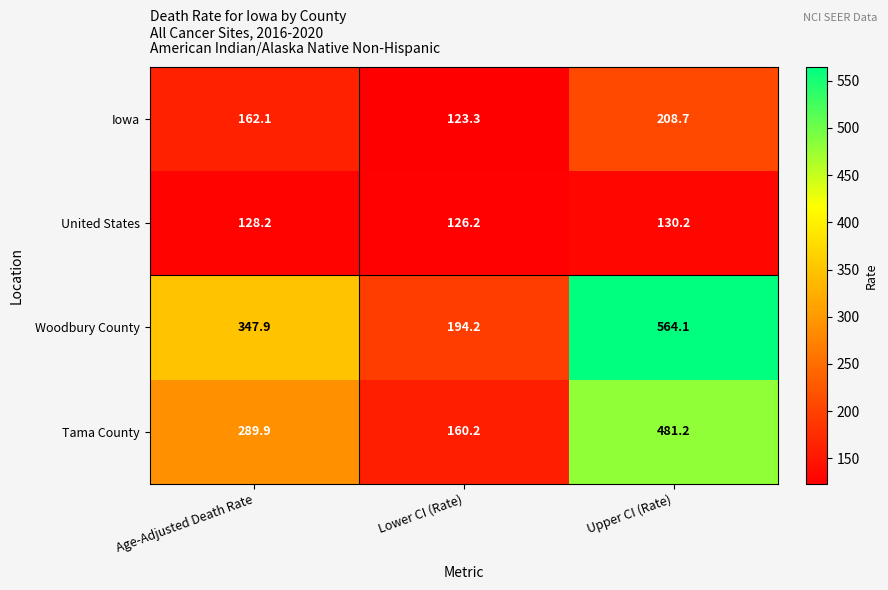

Which label corresponds to the smallest value in the chart?

Lower CI (Rate)